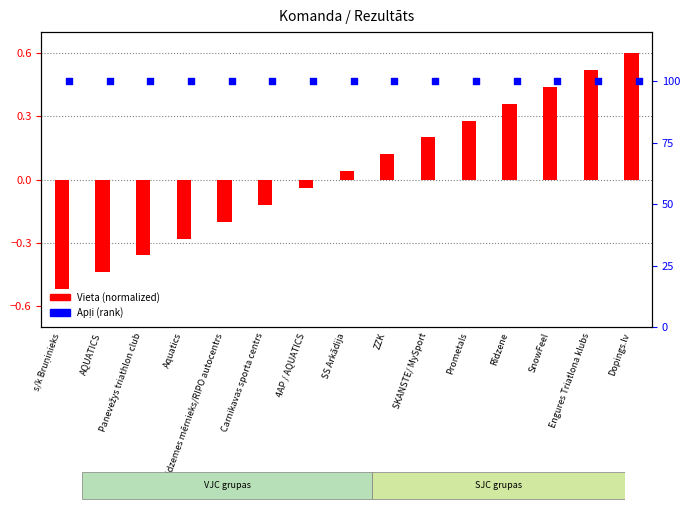

Which series has the largest Y range (max minus min)?

Vieta (normalized)